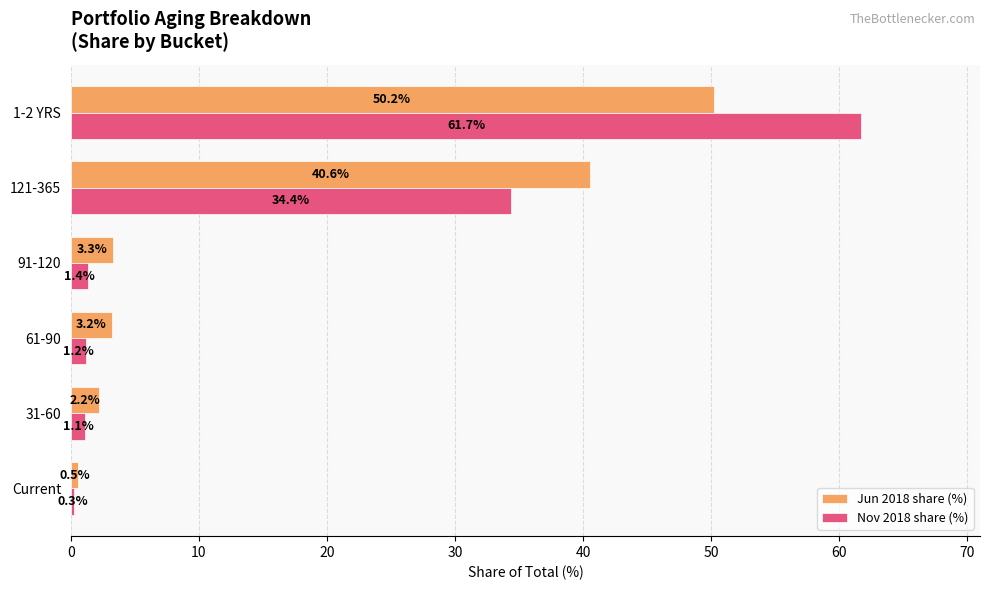

Which series has the widest spread of values?

Nov 2018 share (%)